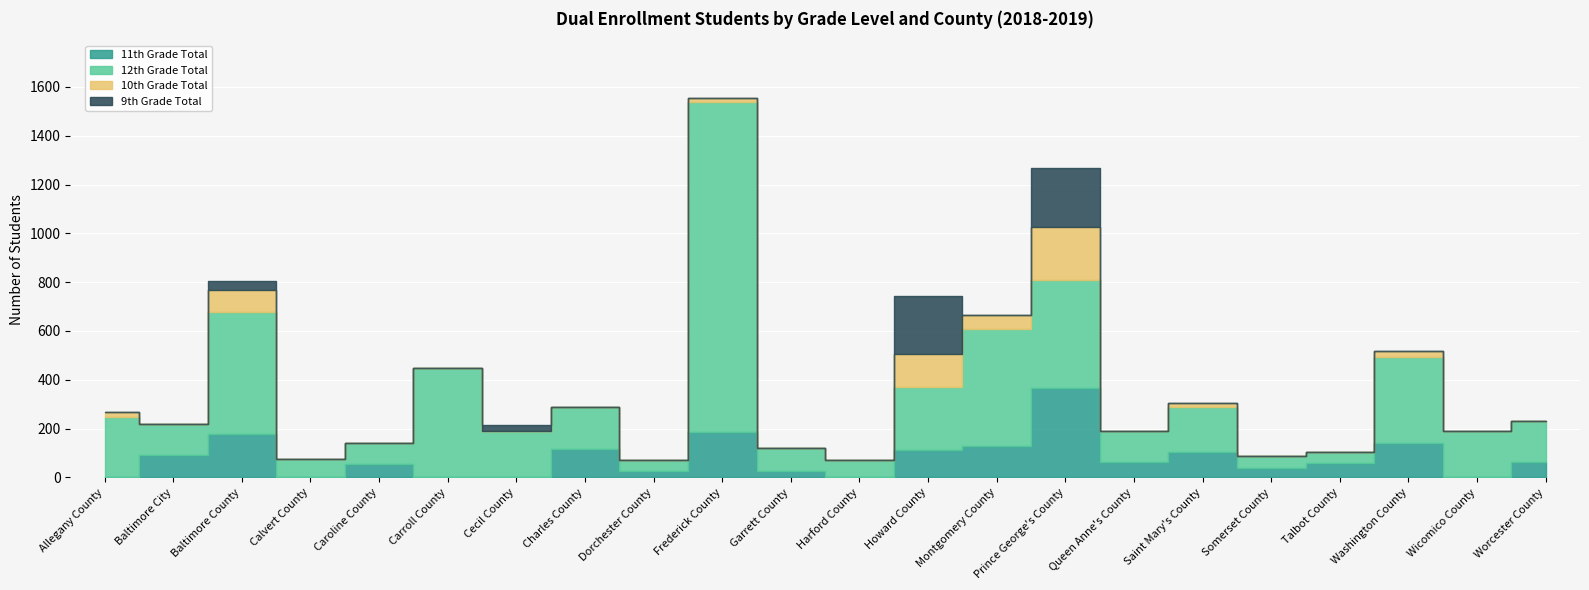

How many interior local valleys does the 12th Grade Total series have?

6